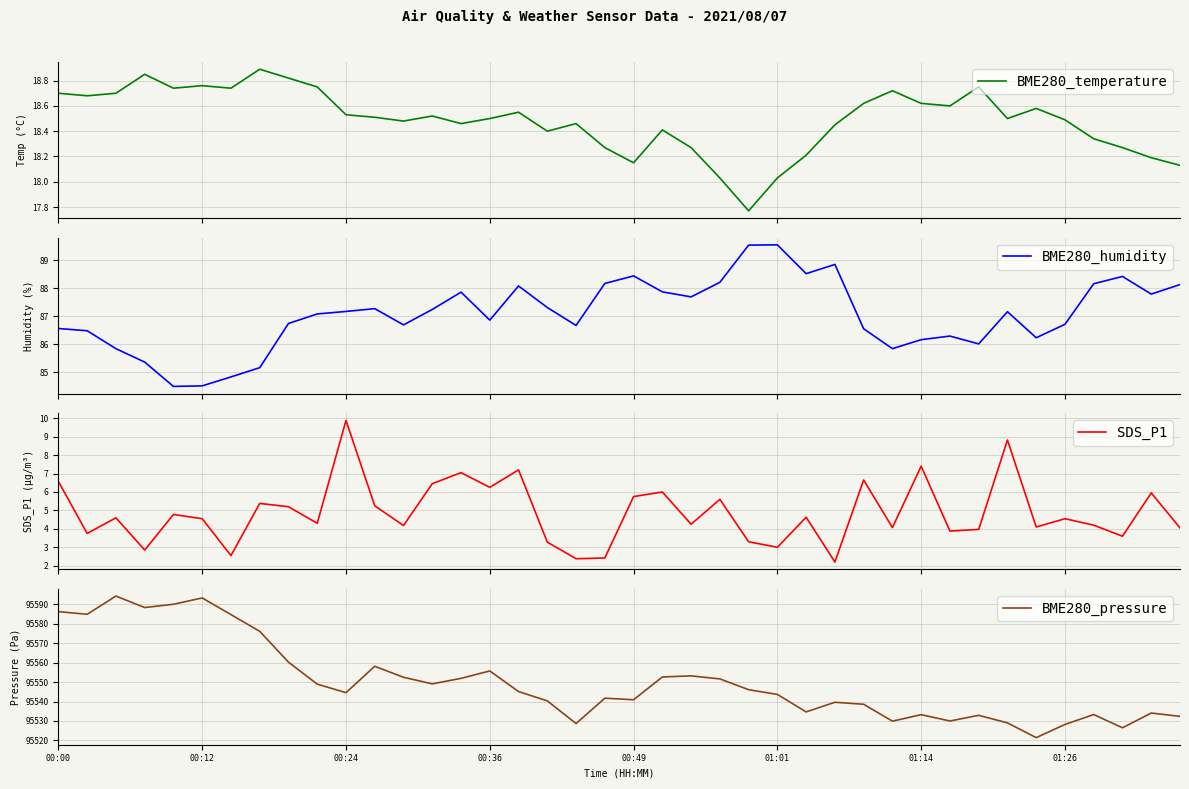

What is the difference between the maximum and second lowest values in the BME280_humidity series?

5.0